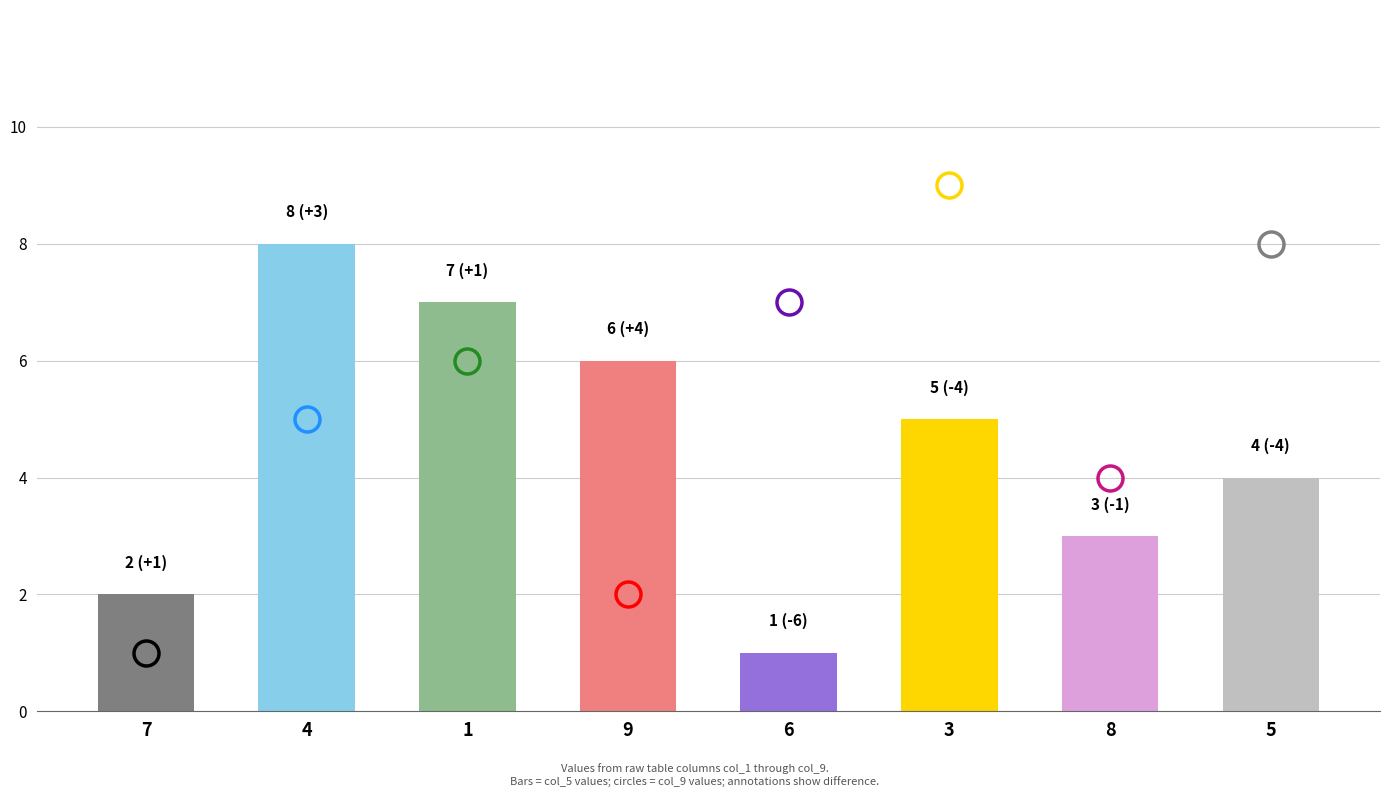

How many categories are shown in the chart?

8